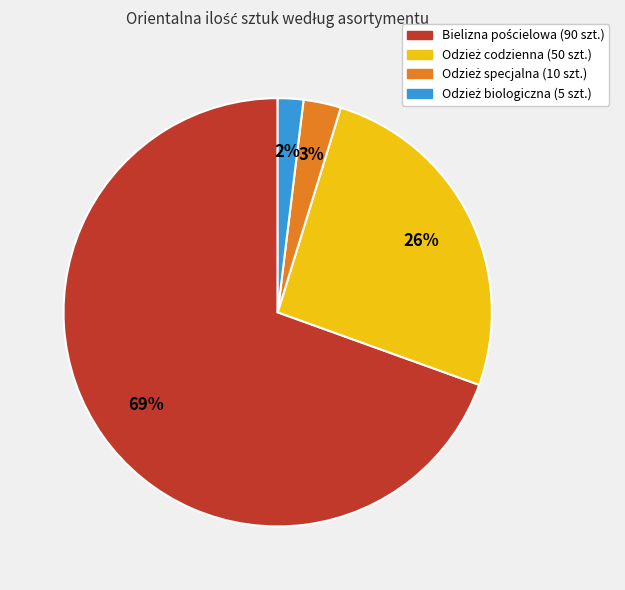

To the nearest percent, what is the average slice percentage?

25%